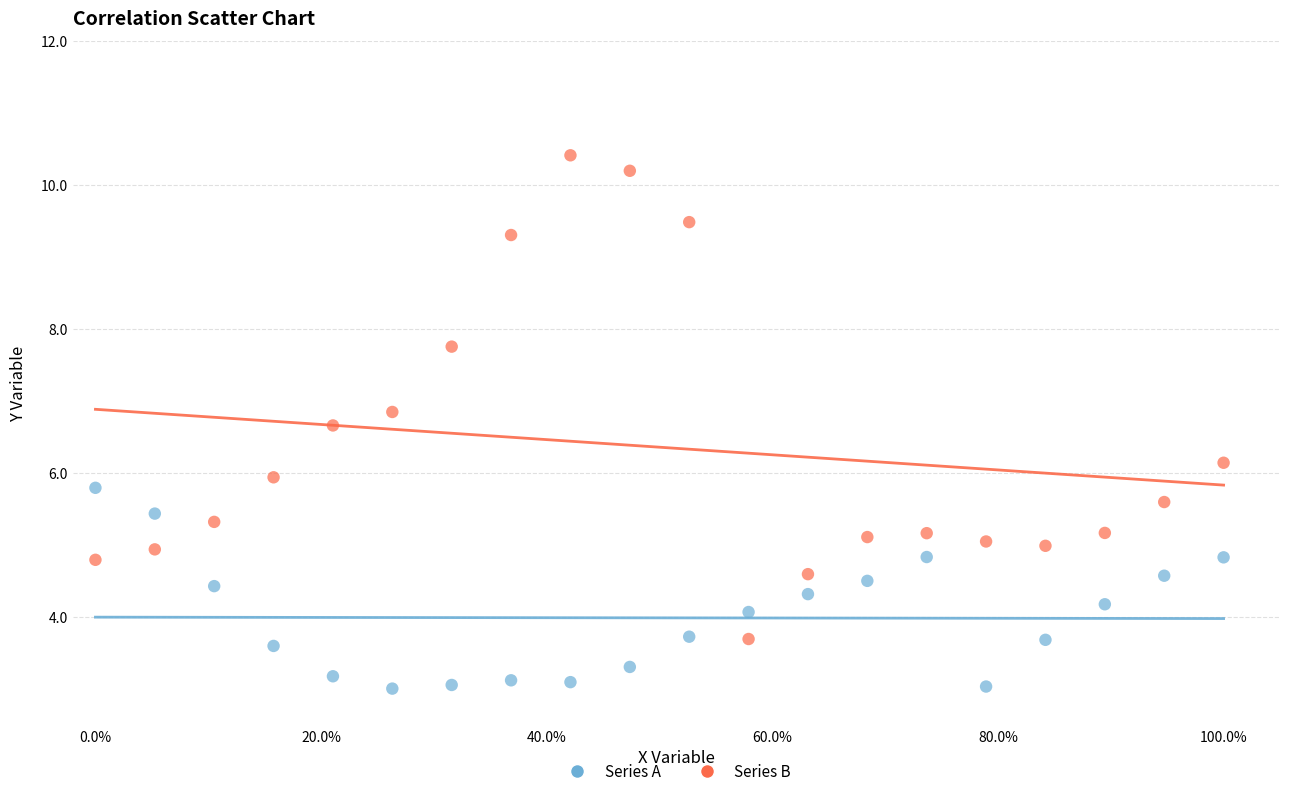

In the Series B series, what Y value is closest to 7?

6.8